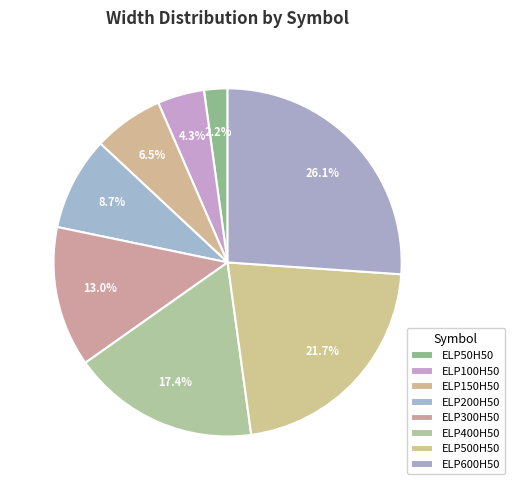

Count the number of slices in the pie.

8